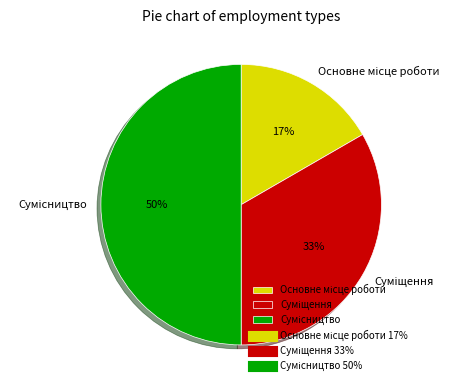

To the nearest percent, what is the difference between the largest and smallest slice percentages?

33%